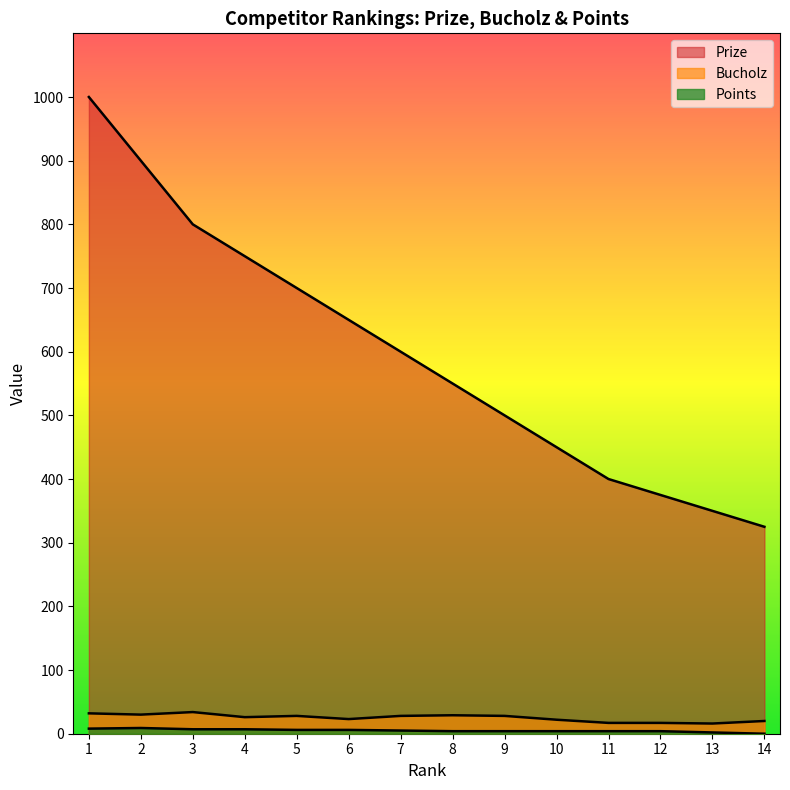

Does the chart have visible grid lines?

No